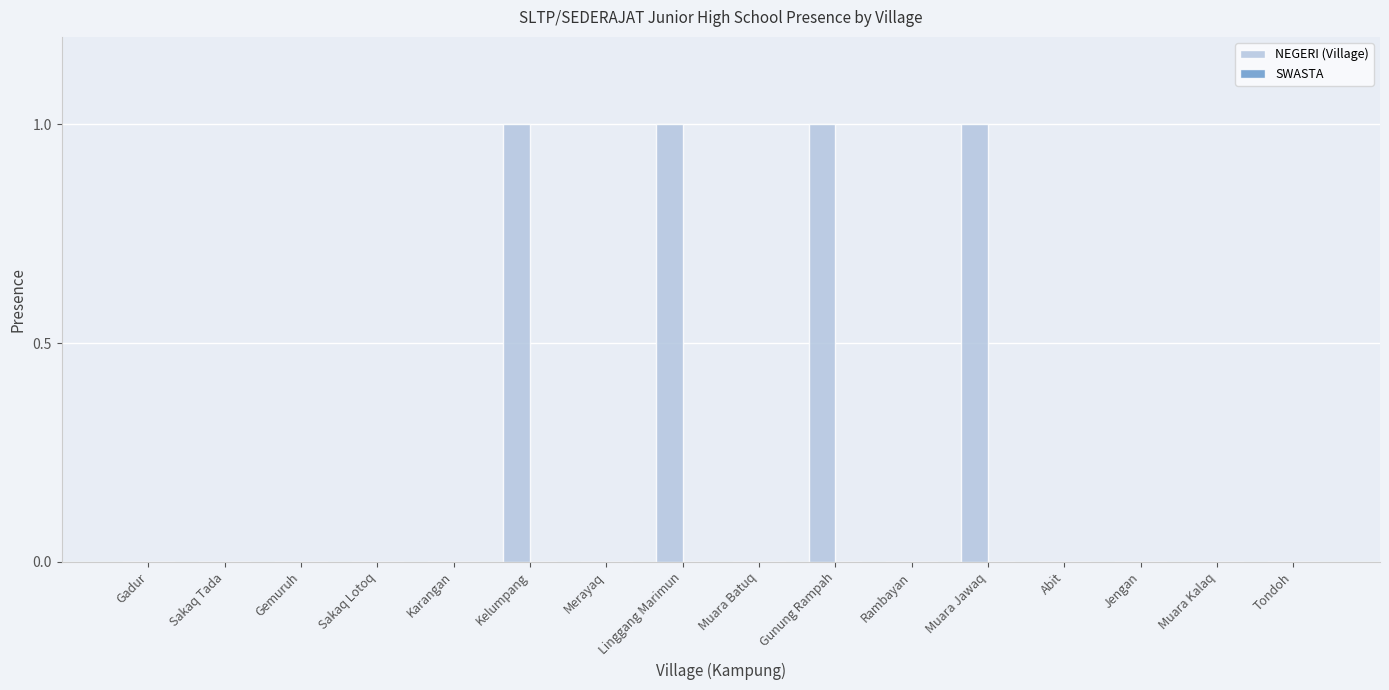

What is the sum of all values?

4